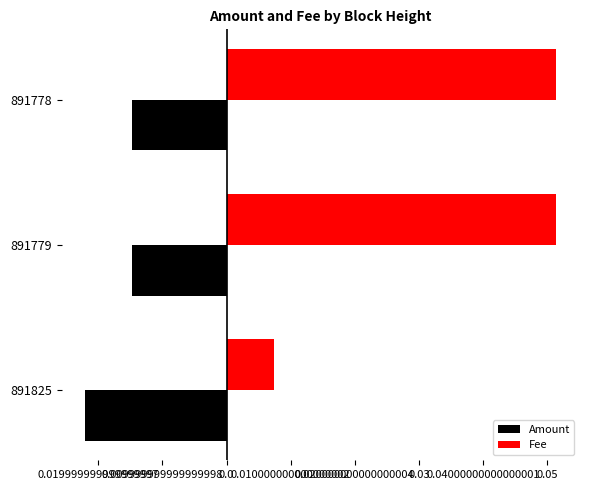

What are all the series names shown in the legend?

Amount, Fee